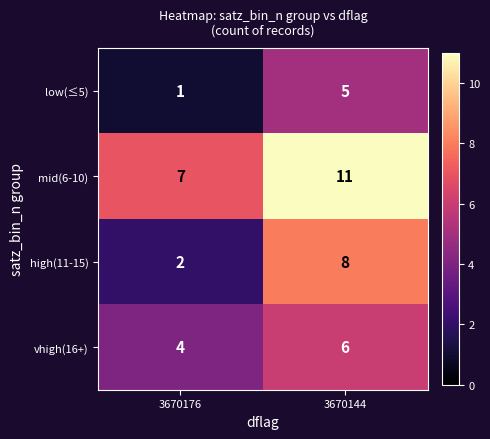

Reading right to left, extract all data points from this chart.

low(≤5): 3670144=5	3670176=1
mid(6-10): 3670144=11	3670176=7
high(11-15): 3670144=8	3670176=2
vhigh(16+): 3670144=6	3670176=4